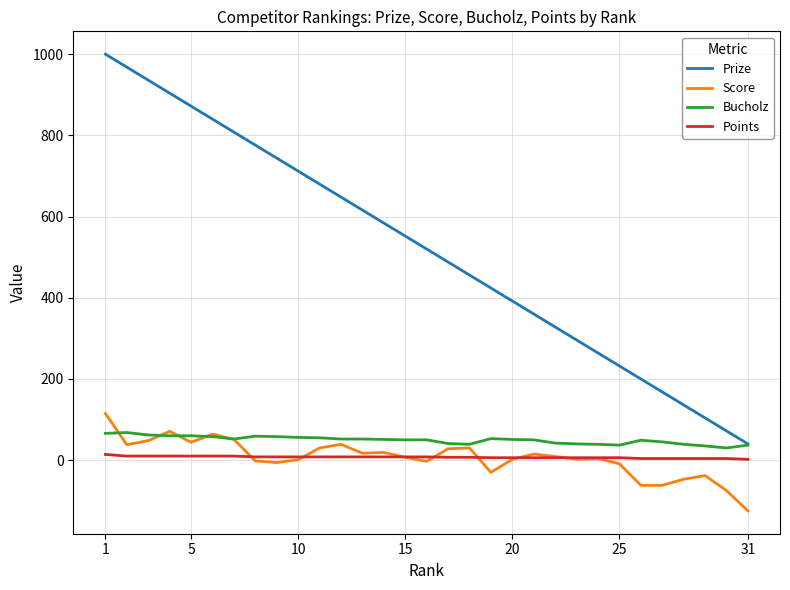

What is the greatest value displayed?

1000